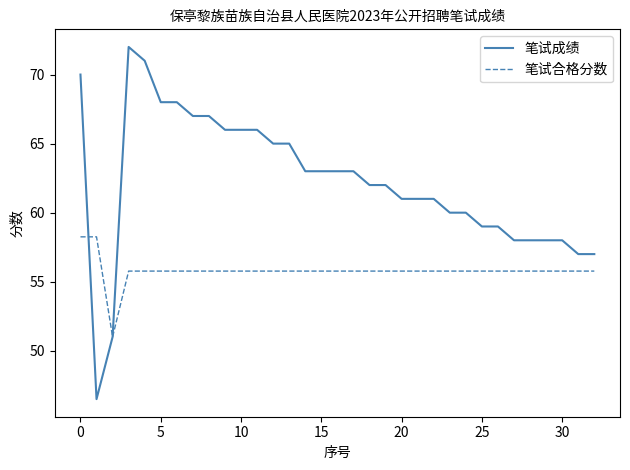

Which series has the widest spread of values?

笔试成绩